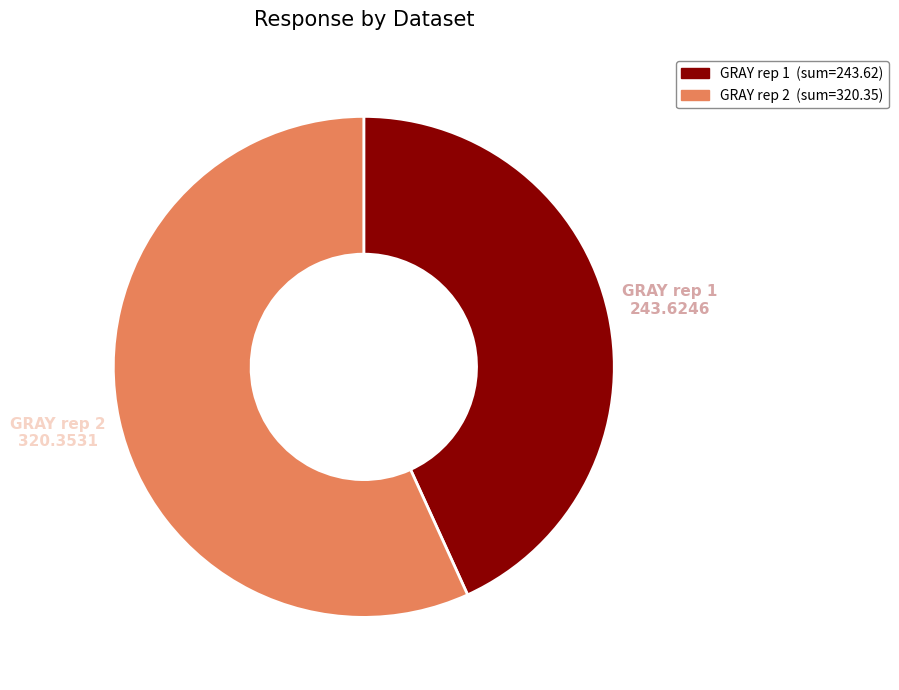

Does any single category account for the majority?

Yes